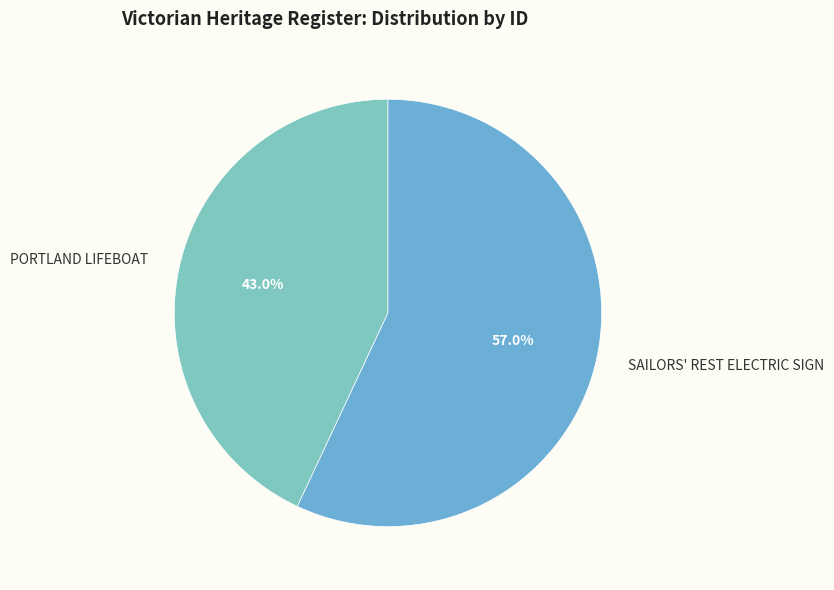

Which category has the biggest portion of the pie?

SAILORS' REST ELECTRIC SIGN